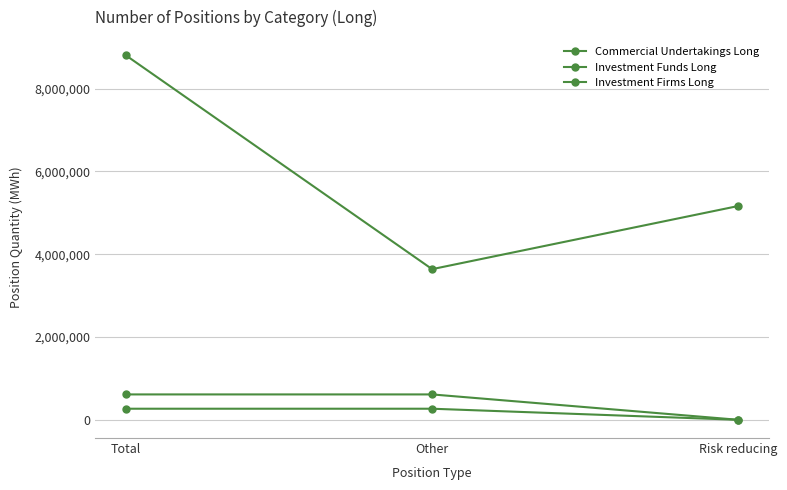

Count the number of categories in the chart.

3